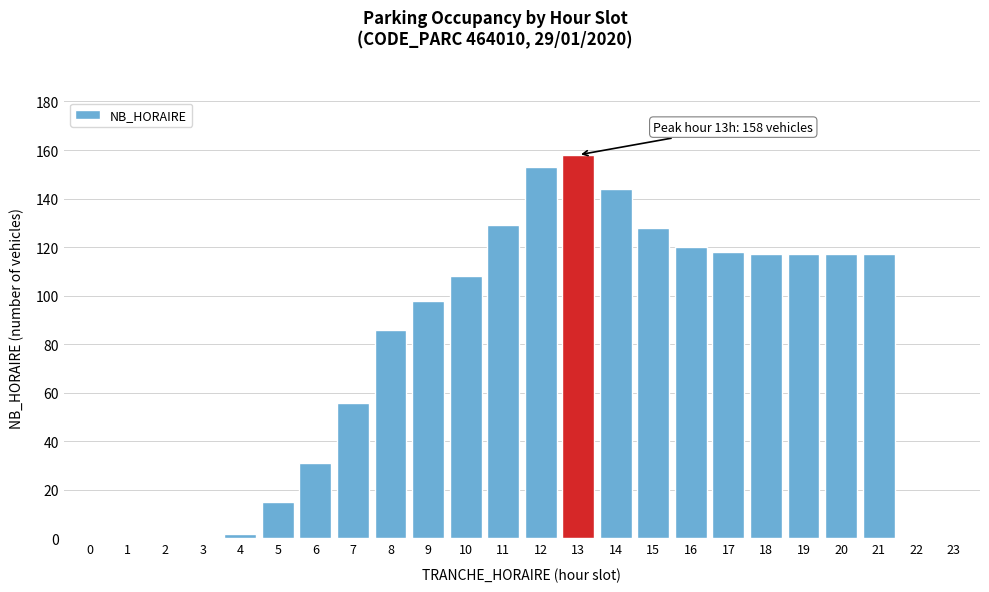

Reading left to right, what are all the values shown in this chart?

0=0	1=0	2=0	3=0	4=2	5=15	6=31	7=56	8=86	9=98	10=108	11=129	12=153	13=158	14=144	15=128	16=120	17=118	18=117	19=117	20=117	21=117	22=0	23=0